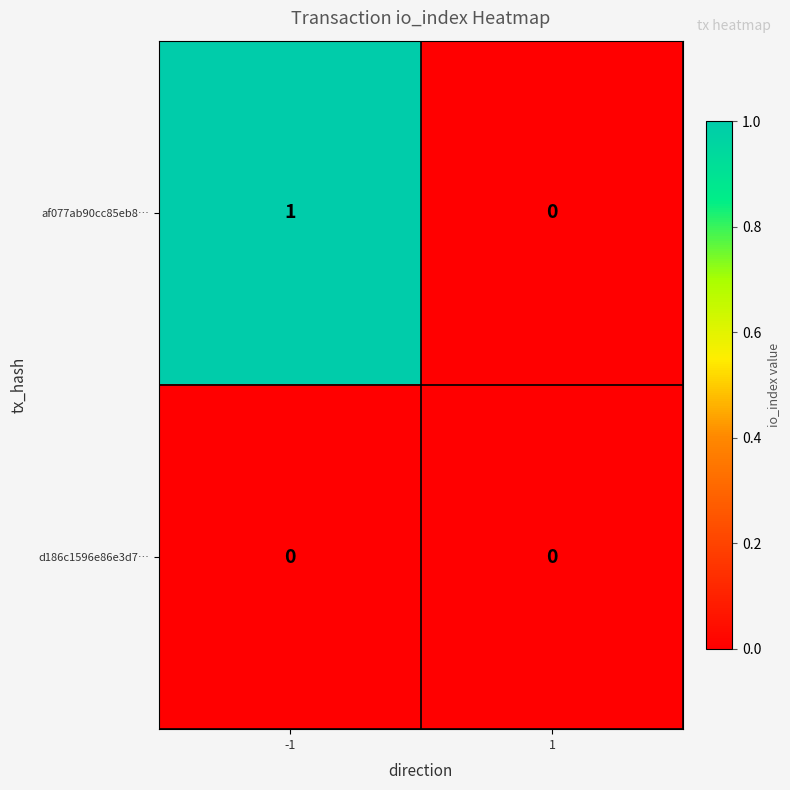

Between -1 and 1, which series saw the biggest shift?

af077ab90cc85eb8…